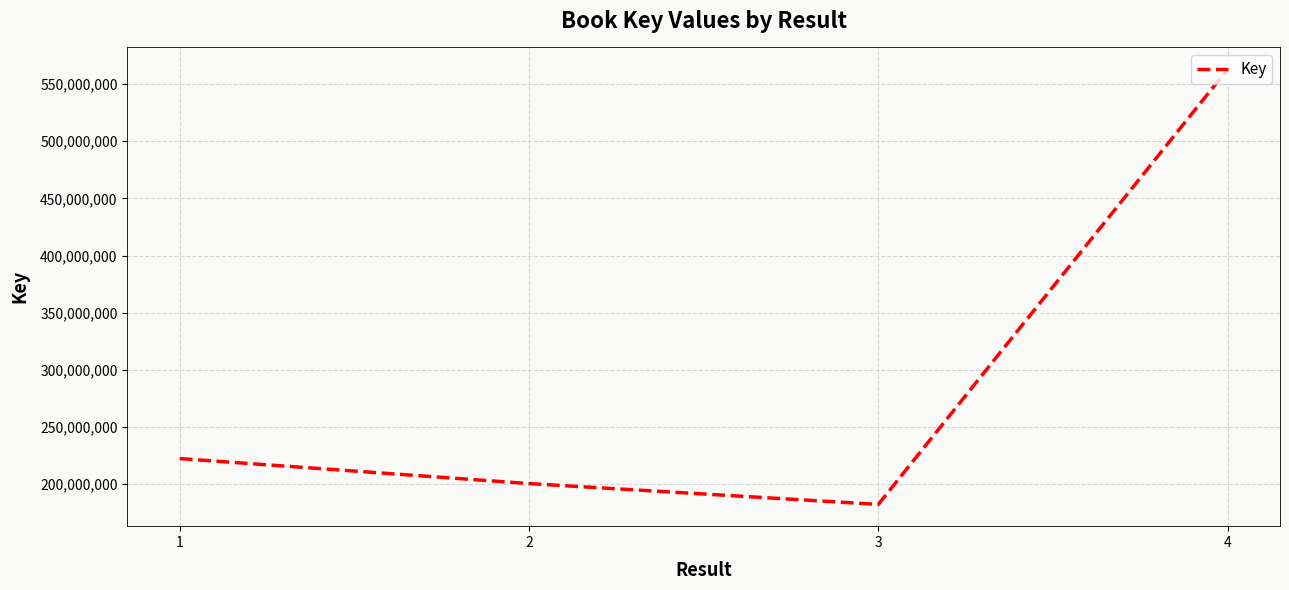

The value at 1 is 222469016. True or false?

True